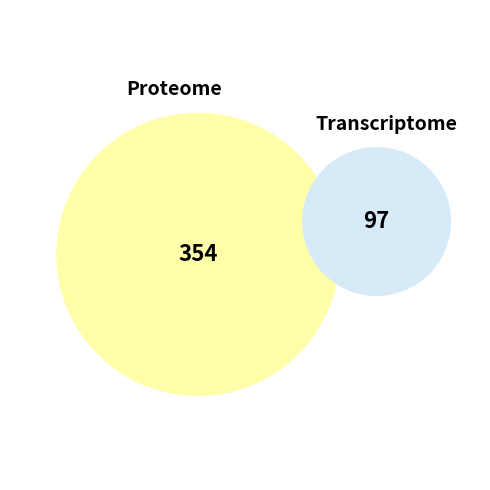

True or false: 8 accounts for 16% of the total.

False